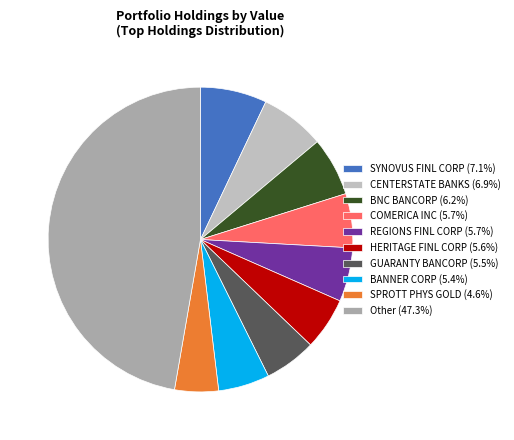

To the nearest percent, what is the difference between the HERITAGE FINL CORP and BNC BANCORP slice percentages?

1%